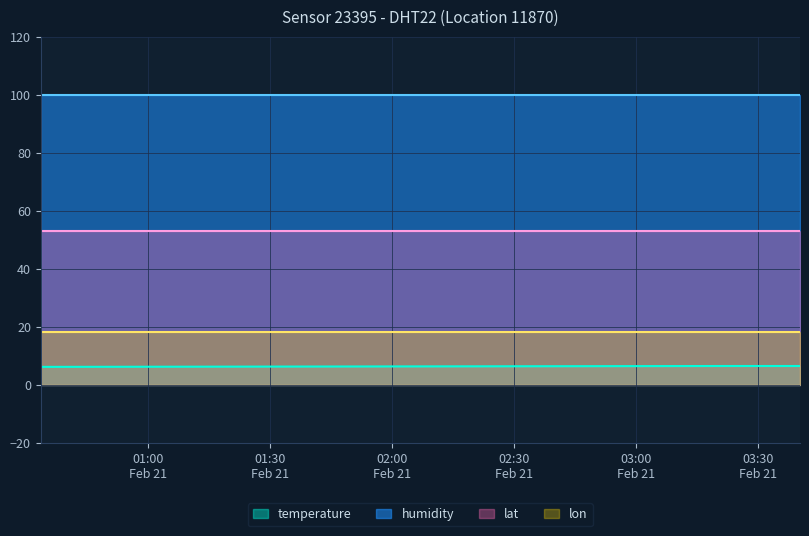

What are all the series names shown in the legend?

temperature, humidity, lat, lon